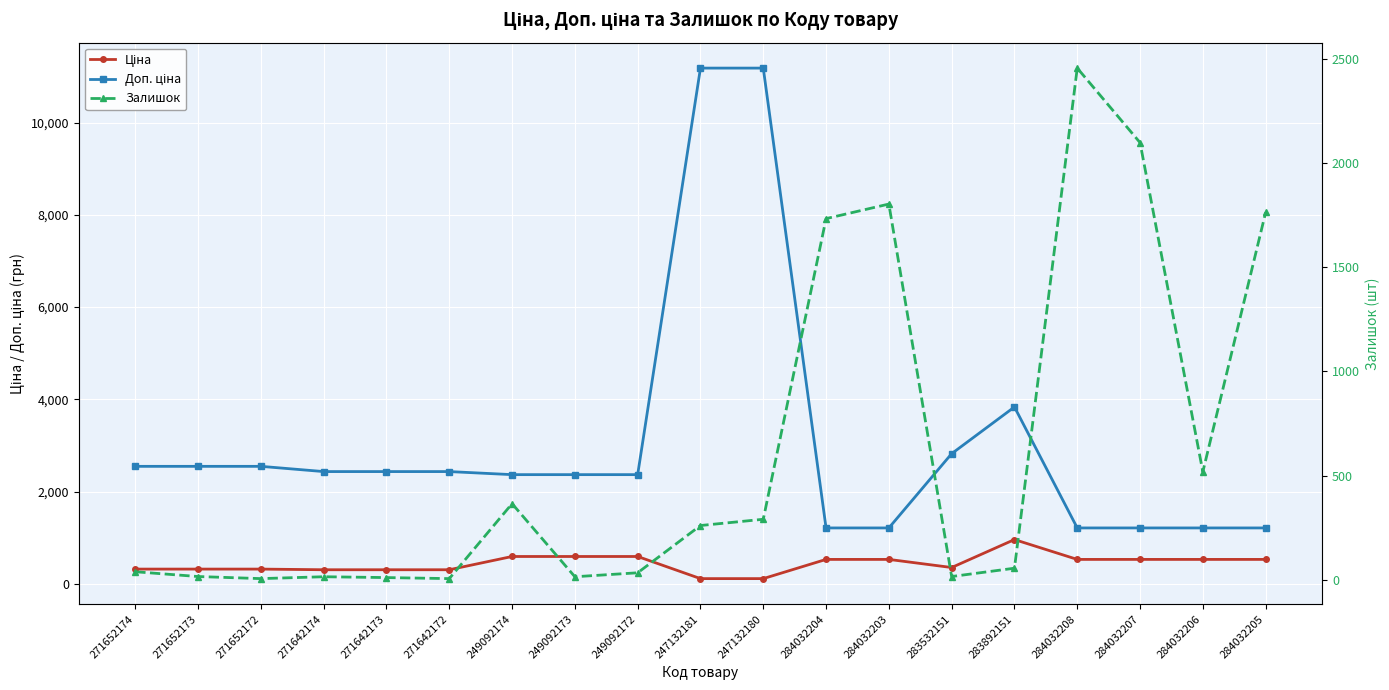

What is the label of the 16th point from the right?

271642174